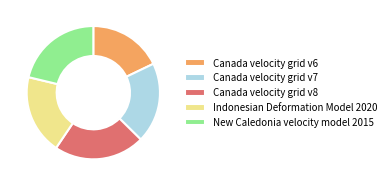

Does Indonesian Deformation Model 2020 represent more than half of the total?

No